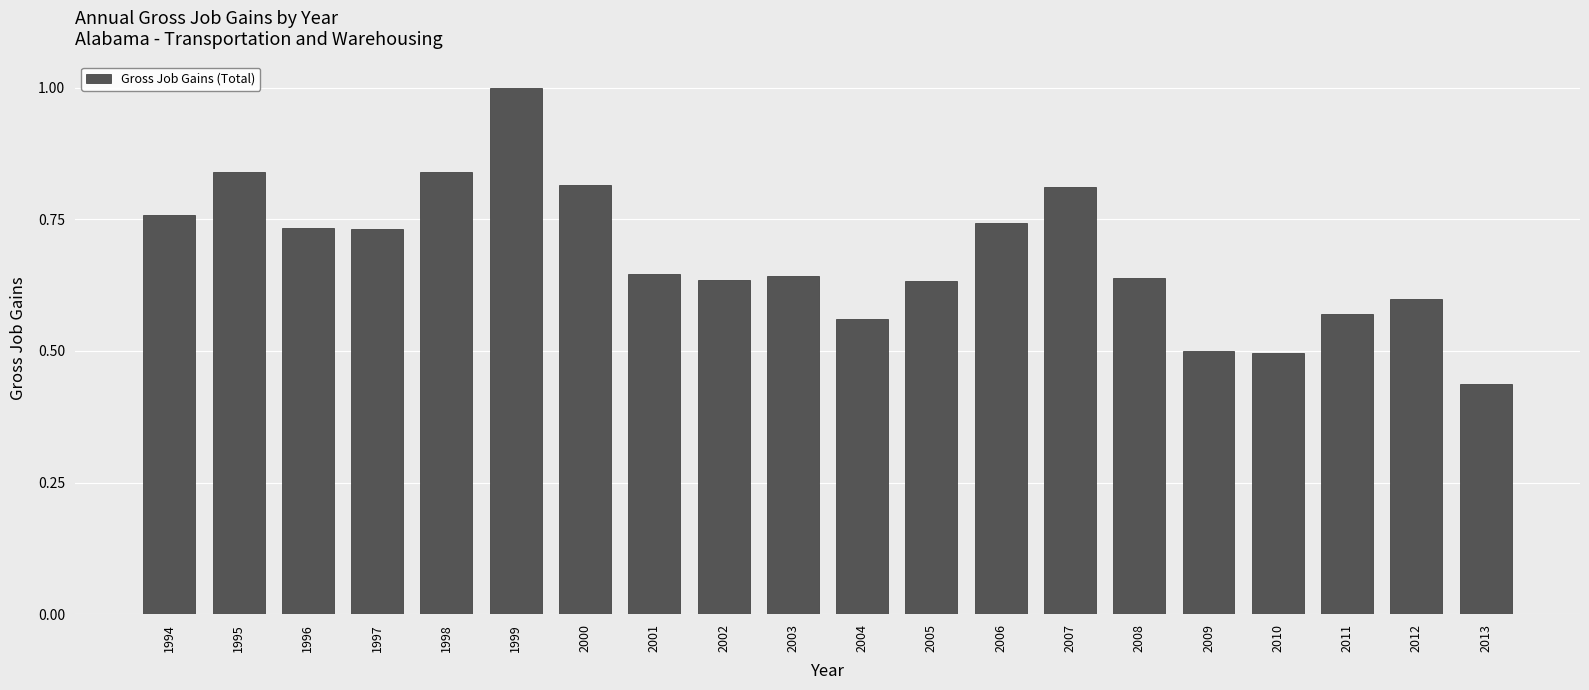

True or false: the data shows 0.3 at 2010.

False